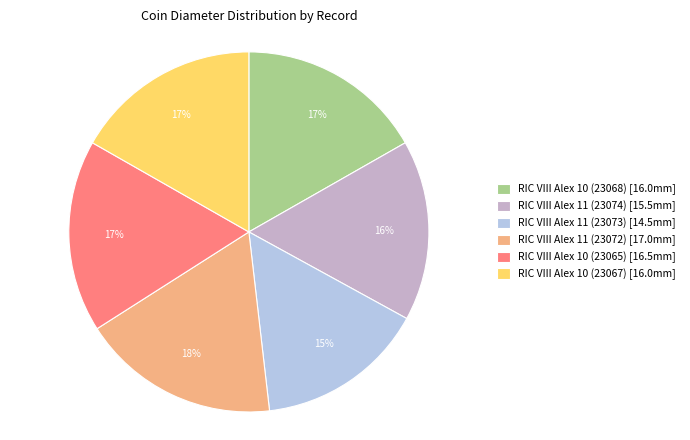

What is the ratio of the value at RIC VIII Alex 10 (23065) [16.5mm] to the value at RIC VIII Alex 10 (23068) [16.0mm]?

1.0